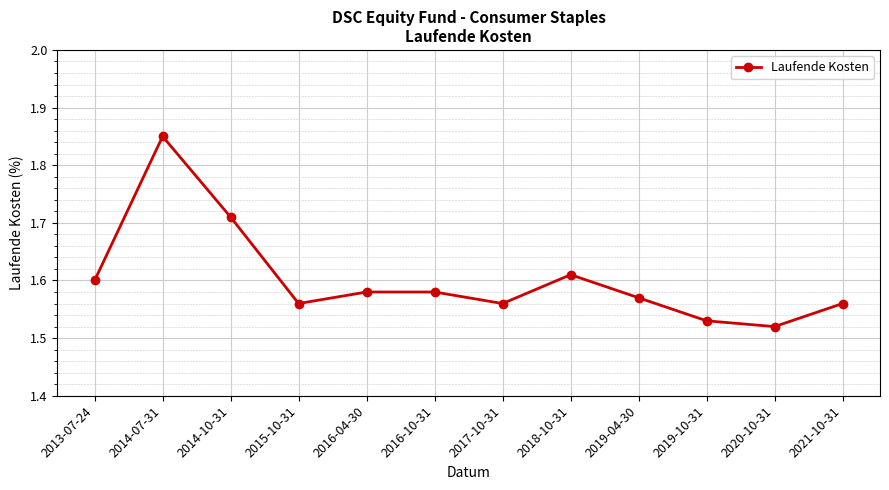

How many lines are shown in the chart?

1